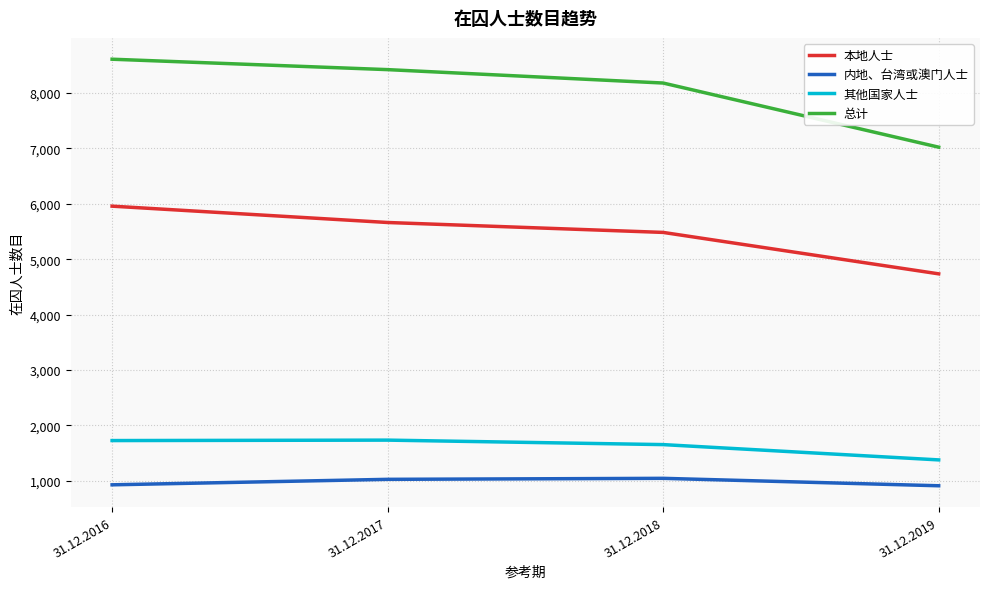

Where is 其他国家人士 nearest to the value 1555?

31.12.2018